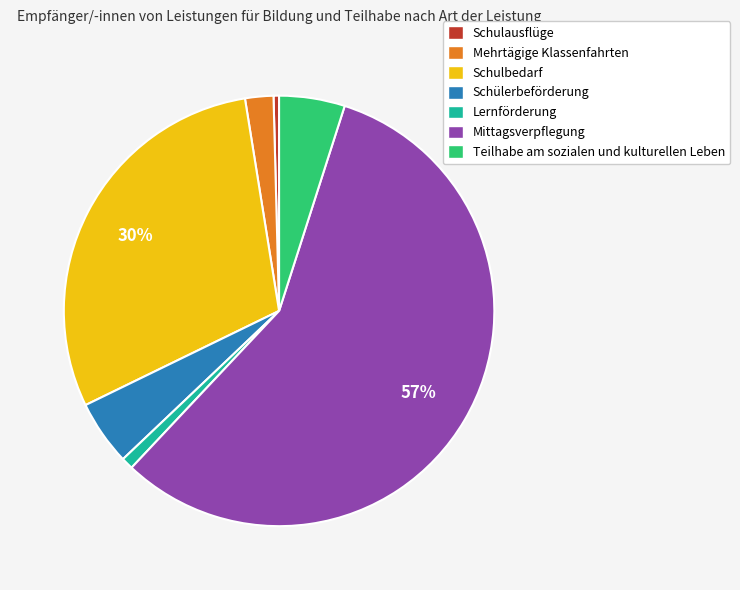

Count the number of slices in the pie.

7